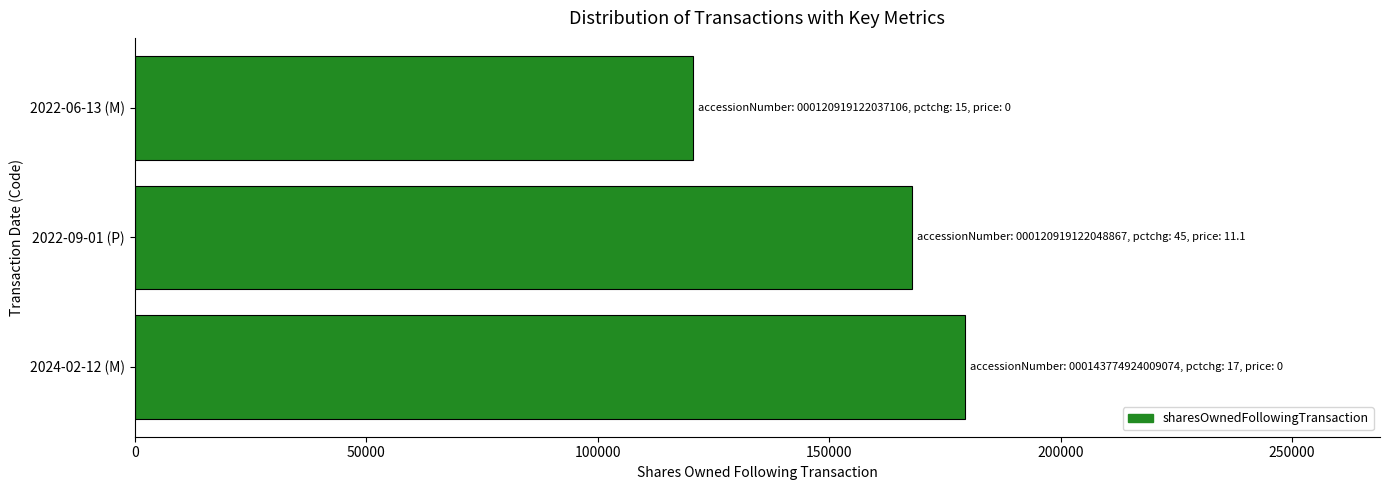

How many values are below 167870?

1